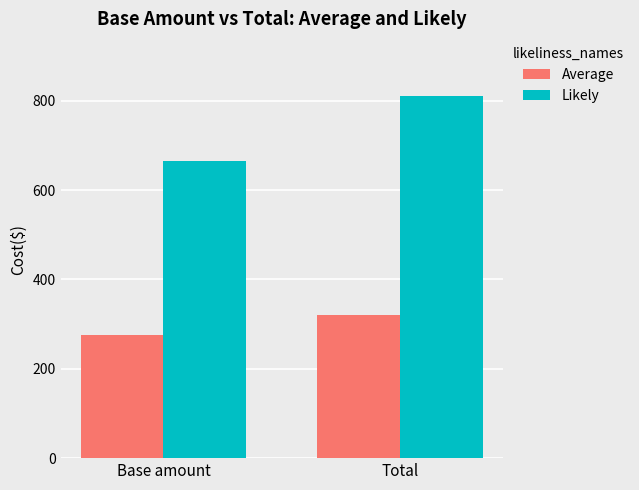

At Total, list the series in order from smallest to largest.

Average, Likely